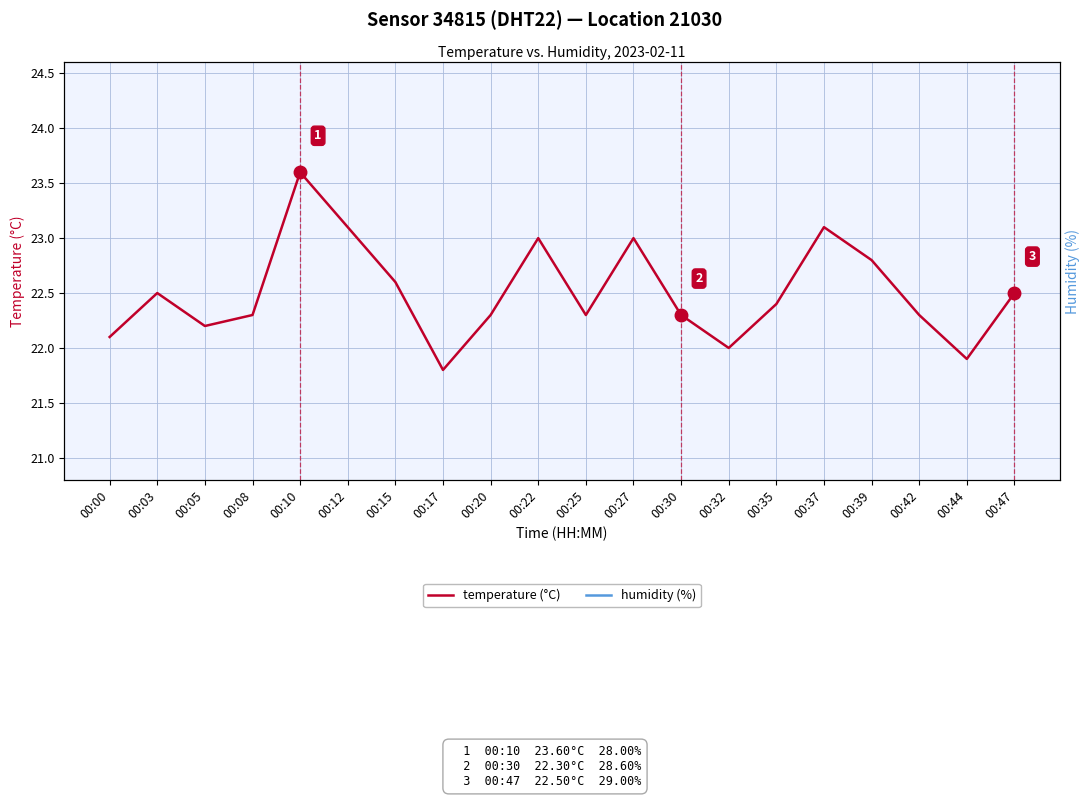

Which series changed the most between 00:00 and 00:32?

temperature (°C)